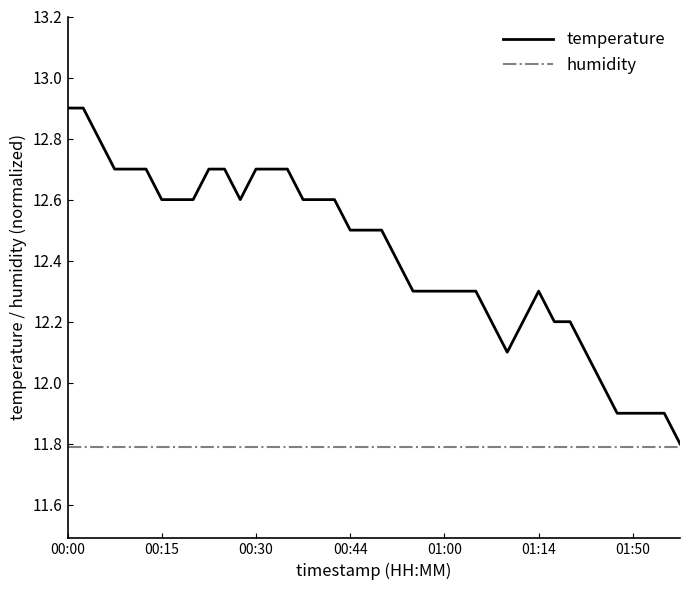

Which series has the widest spread of values?

temperature